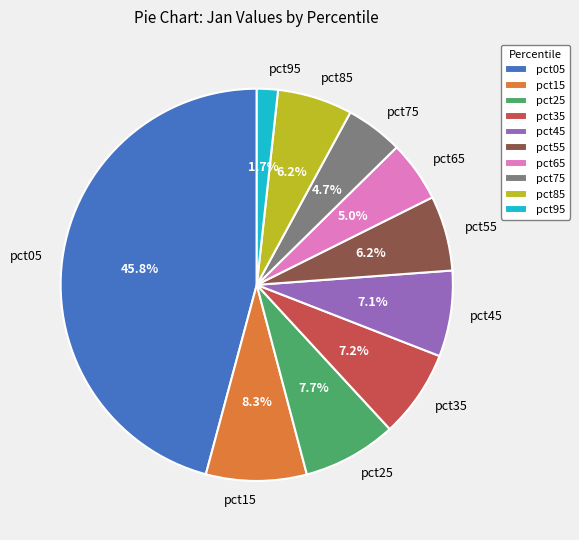

Does any single category account for the majority?

No